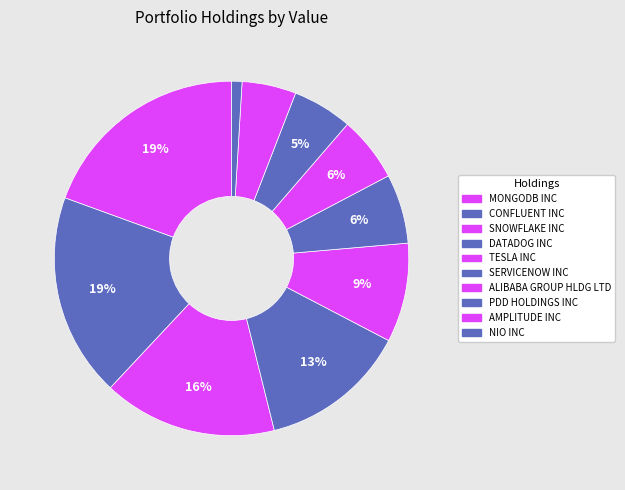

The PDD HOLDINGS INC slice represents 12% of the pie. True or false?

False